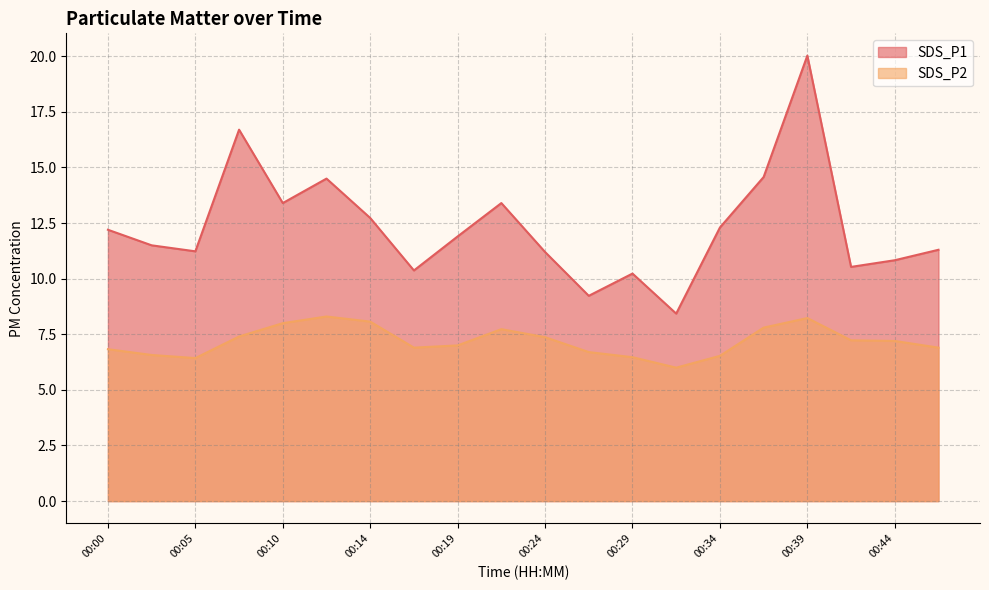

True or false: SDS_P1 has more than 1 points higher than both neighbors.

True